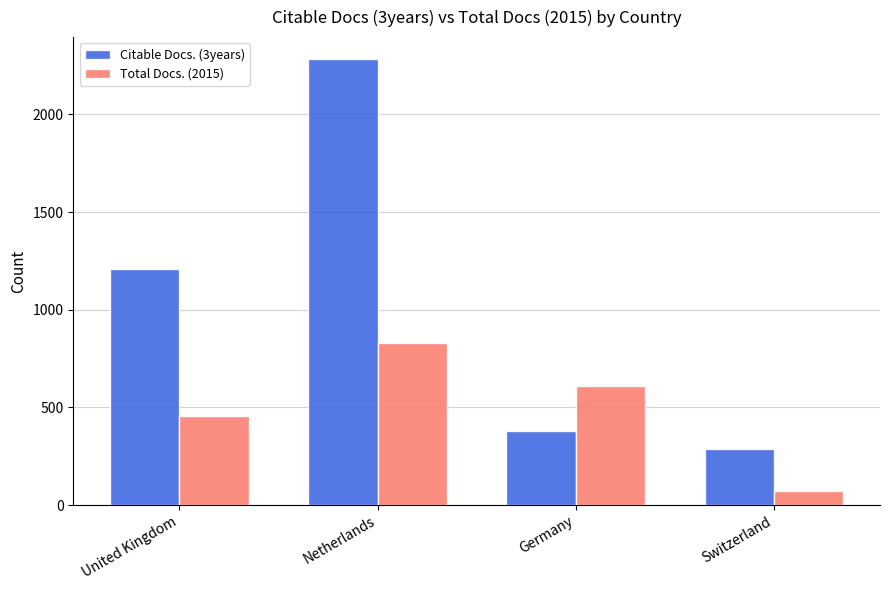

What is the sum of all Total Docs. (2015) values?

1964